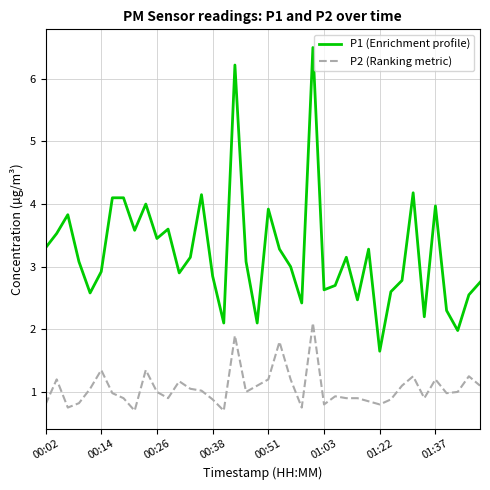

What is the smallest value displayed?

0.7